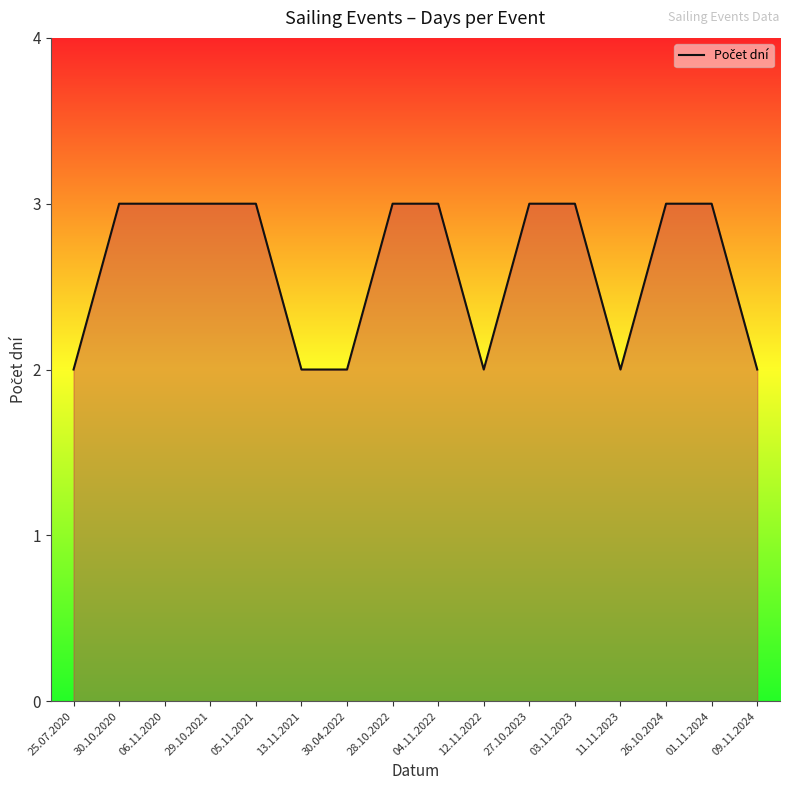

What is the maximum value shown in the chart?

3